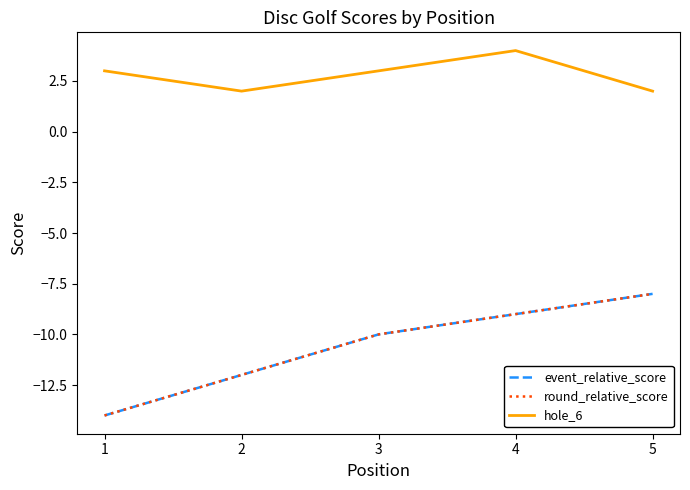

List the labels in order of hole_6 value, largest first.

4, 1, 3, 2, 5